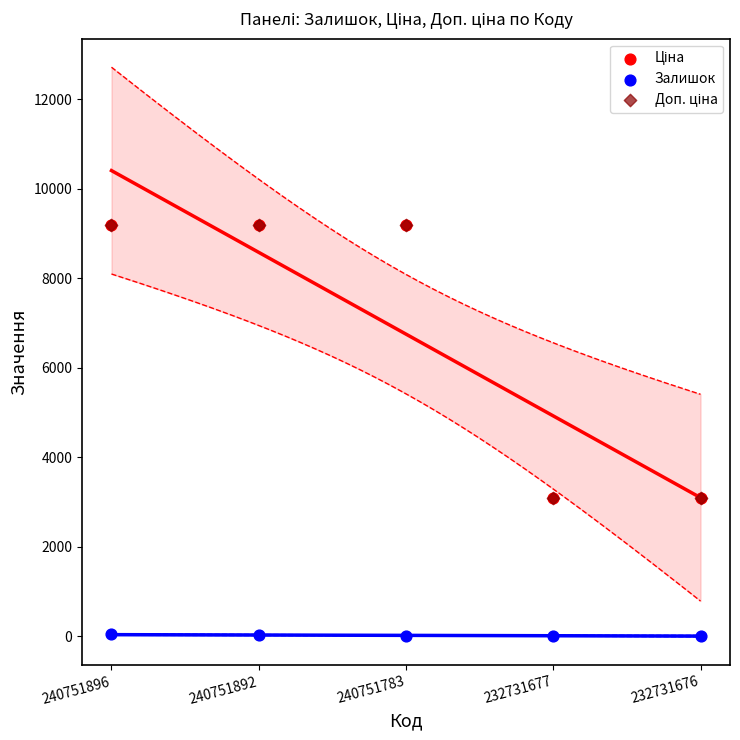

What are all the series names shown in the legend?

Ціна, Залишок, Доп. ціна